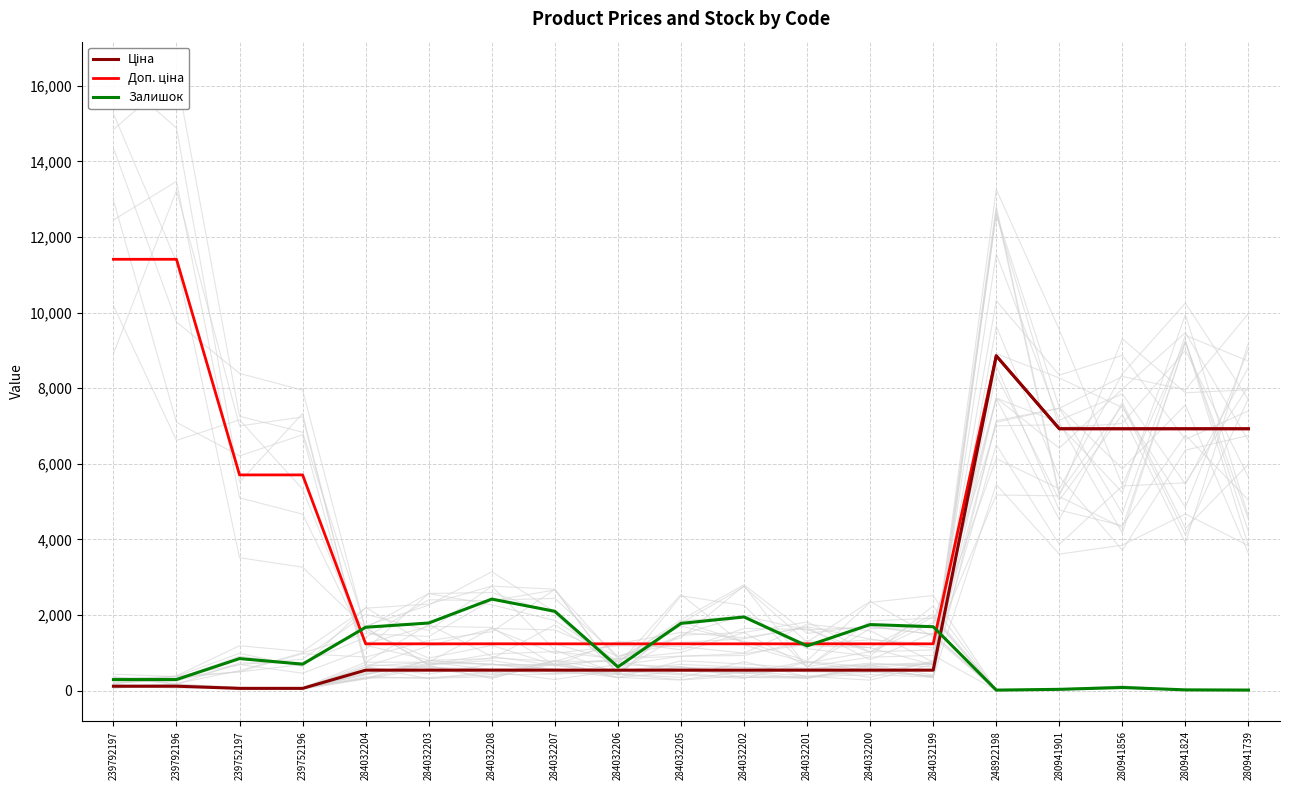

True or false: Доп. ціна has more than 2 points higher than both neighbors.

False